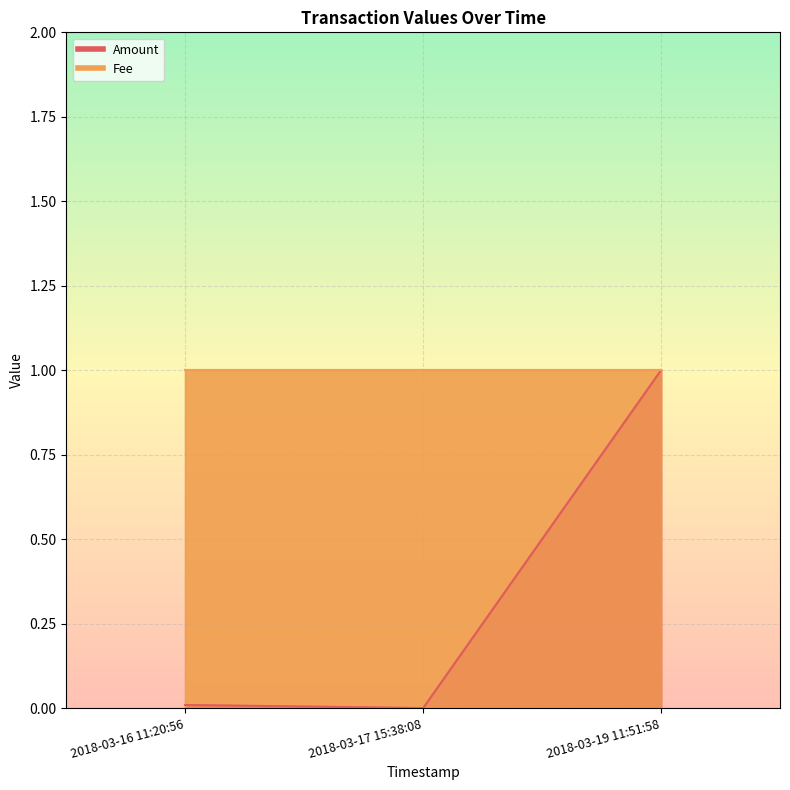

Rank the categories by value from highest to lowest.

2018-03-19 11:51:58, 2018-03-16 11:20:56, 2018-03-17 15:38:08